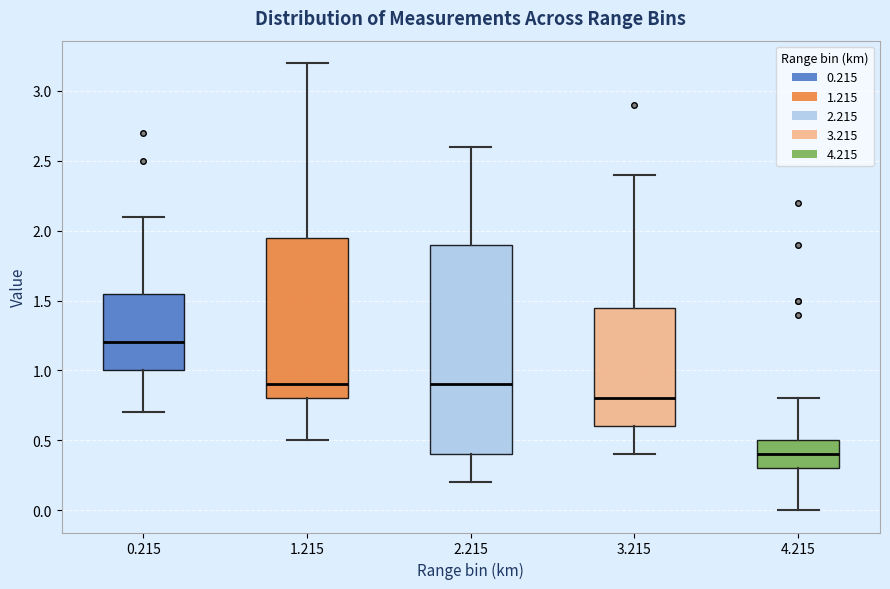

Which box has the lowest median line?

4.215